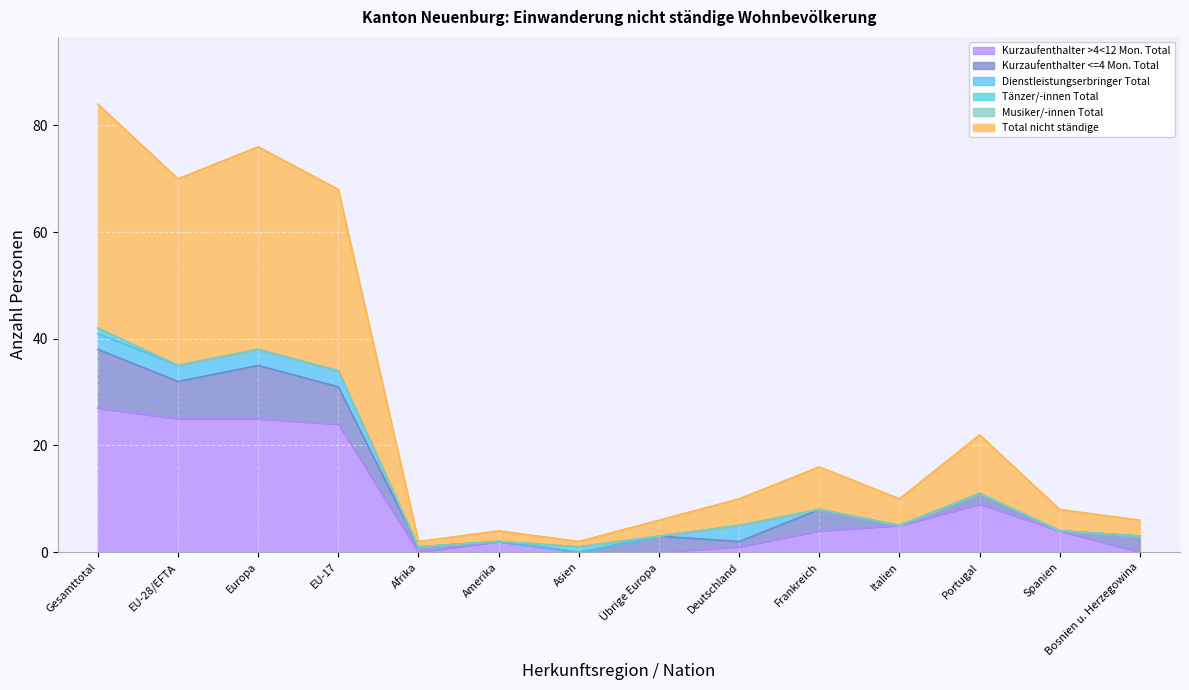

True or false: Kurzaufenthalter <=4 Mon. Total has a value of 0 at Asien.

True